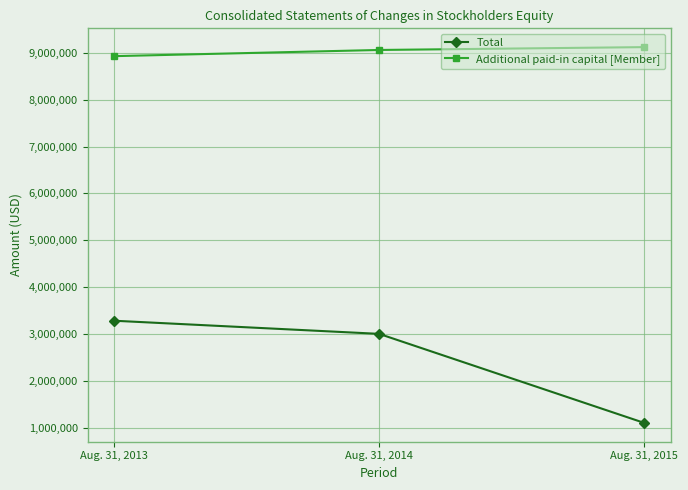

Which series has the largest total across all categories?

Additional paid-in capital [Member]